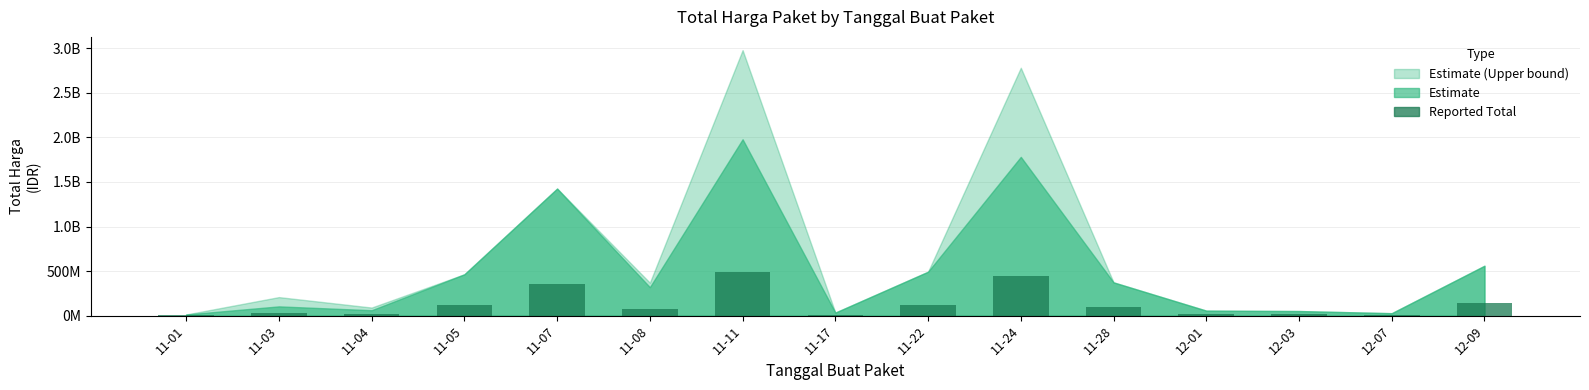

What is the ratio of the value at 11-04 to the value at 12-07?

2.2